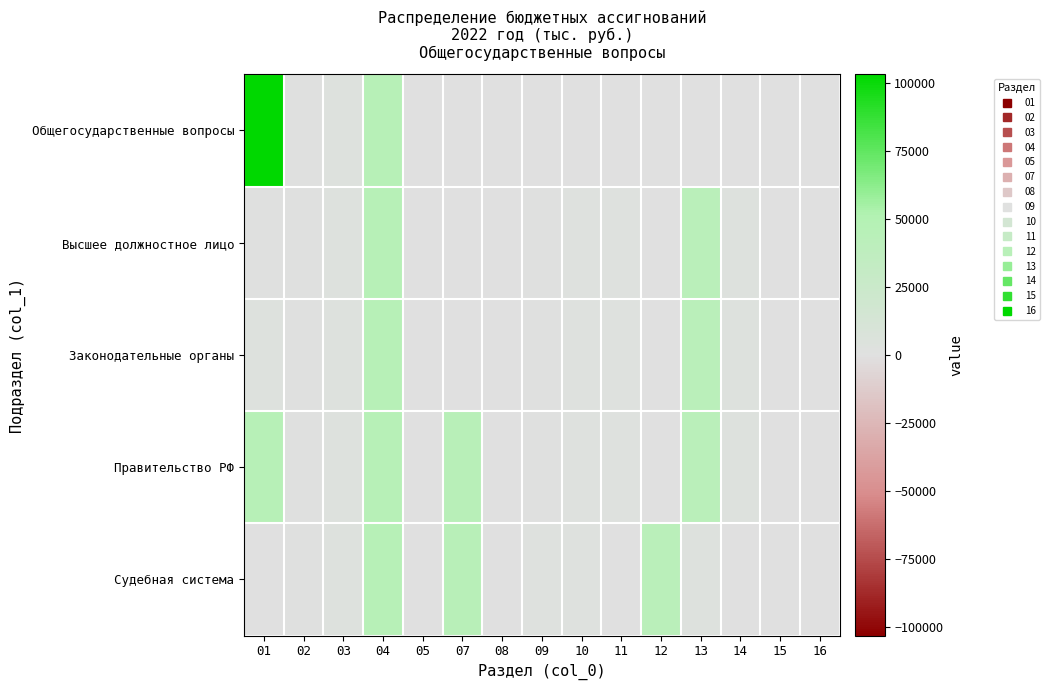

Reading left to right, what are all the values shown in this chart?

Общегосударственные вопросы: 01=103203.8	02=1580.0	03=3541.9	04=45238.0	05=105.0	07=0.0	08=0.0	09=0.0	10=0.0	11=0.0	12=0.0	13=0.0	14=0.0	15=0.0	16=0.0
Высшее должностное лицо: 01=1580.0	02=1580.0	03=3552.7	04=45241.0	05=7.3	07=0.0	08=398.0	09=1270.5	10=2271.4	11=2168.1	12=103.3	13=42052.6	14=2743.0	15=44.4	16=357.6
Законодательные органы: 01=3541.9	02=1580.0	03=3552.7	04=45245.0	05=6.4	07=0.0	08=401.0	09=1270.5	10=2282.2	11=2178.9	12=103.3	13=42052.6	14=2743.0	15=44.4	16=357.6
Правительство РФ: 01=45238.0	02=1580.0	03=3552.7	04=45238.0	05=105.0	07=44840.0	08=405.0	09=1270.5	10=2282.2	11=2178.9	12=103.3	13=42052.6	14=2743.0	15=44.4	16=357.6
Судебная система: 01=105.0	02=1580.0	03=3552.7	04=45241.0	05=7.3	07=44840.0	08=398.0	09=2271.4	10=2168.1	11=103.3	12=42052.6	13=2743.0	14=44.4	15=357.6	16=40.4